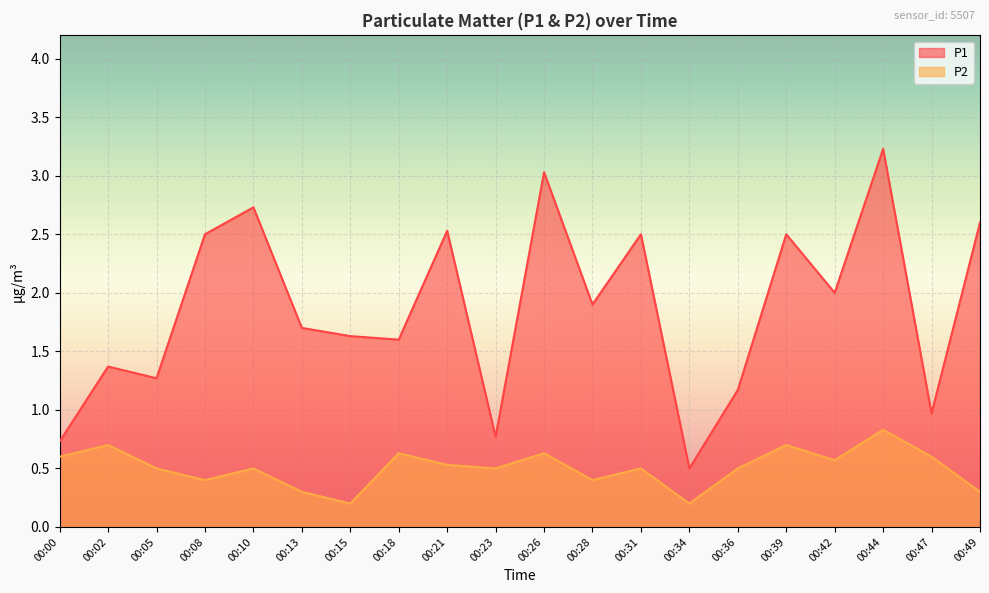

How many interior local peaks does the P1 series have?

7